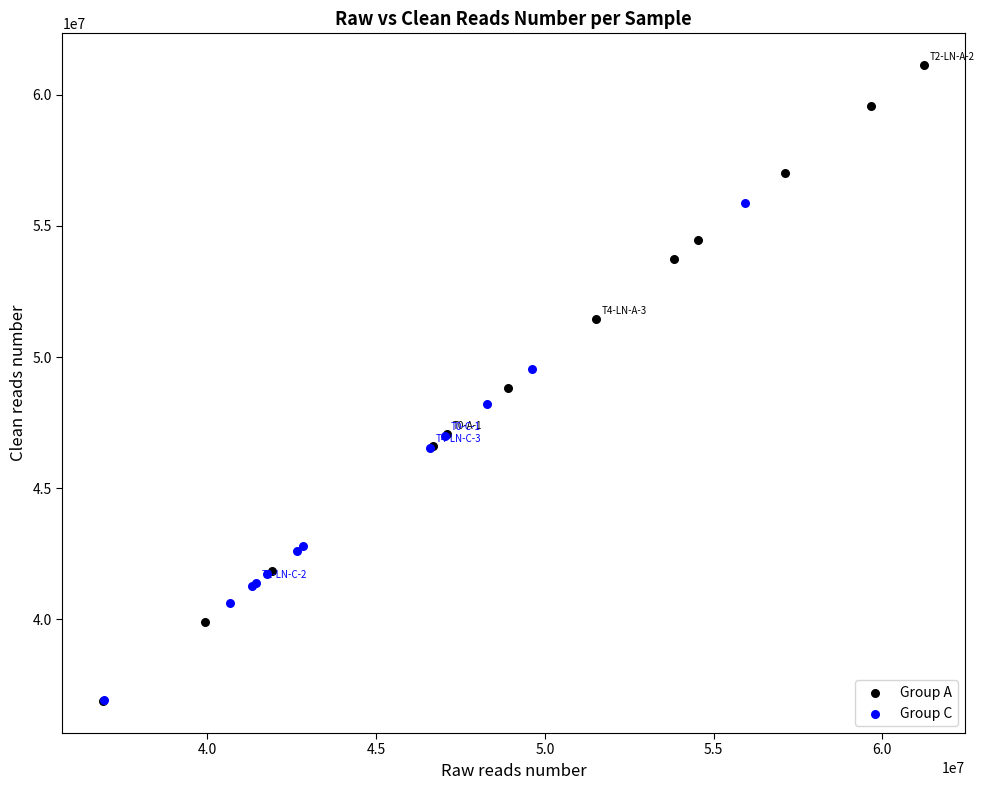

Which series contains the highest Y value?

Group A